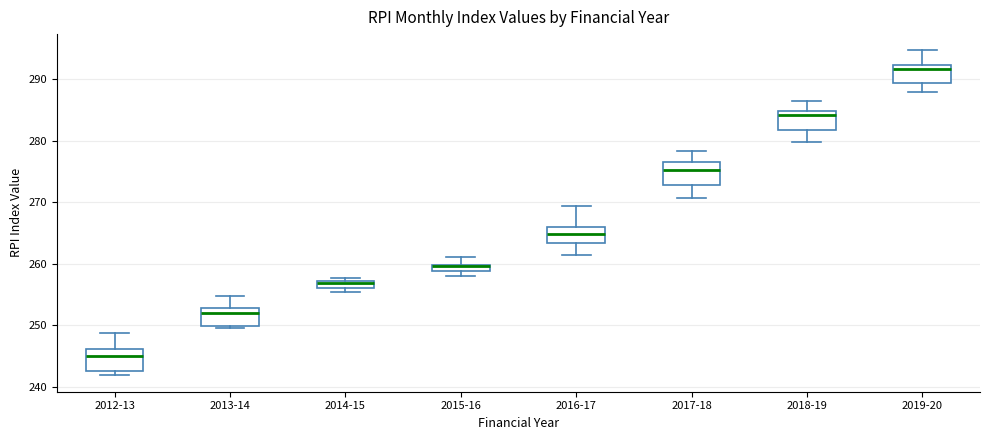

Which box's median line is the lowest?

2012-13